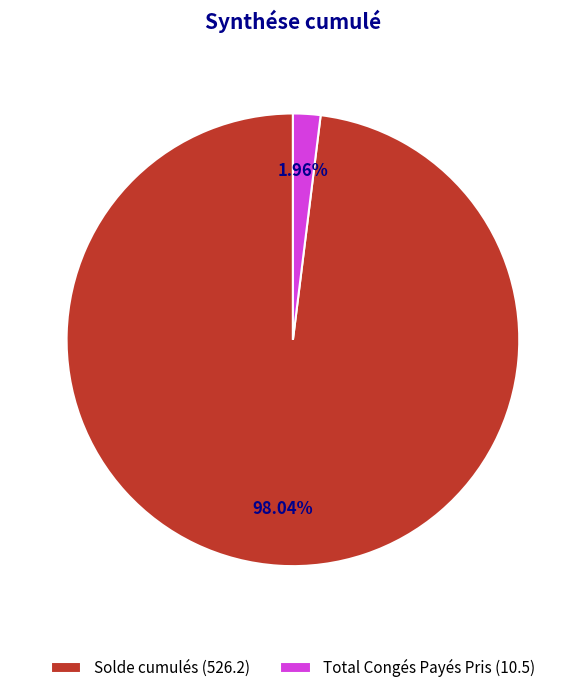

What is the total percentage of Solde cumulés and Total Congés Payés Pris?

100.0%